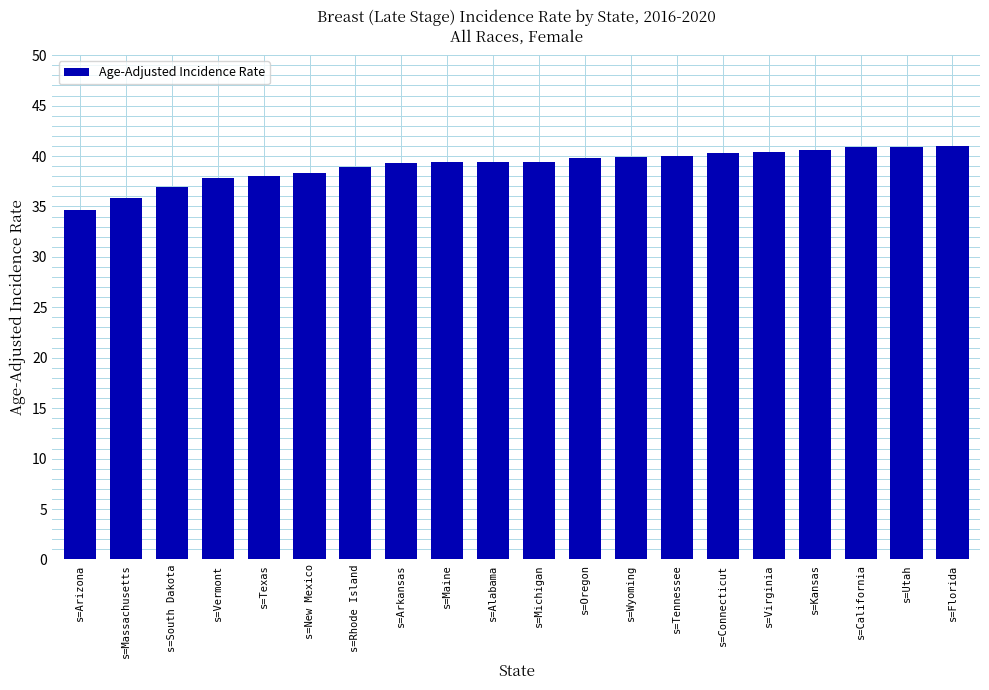

Are the bars grouped side by side (vs. stacked)?

No